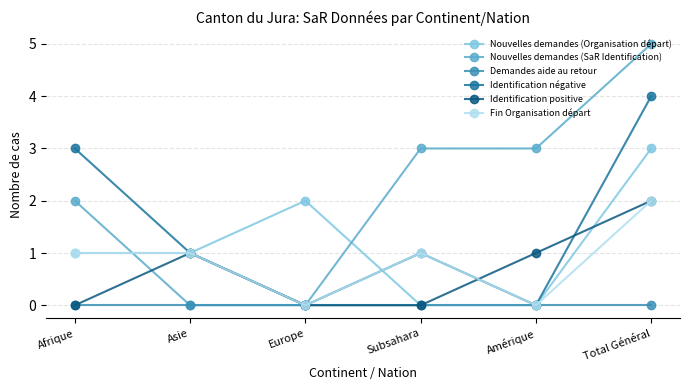

Is it true that Identification négative equals 0 at Europe?

True